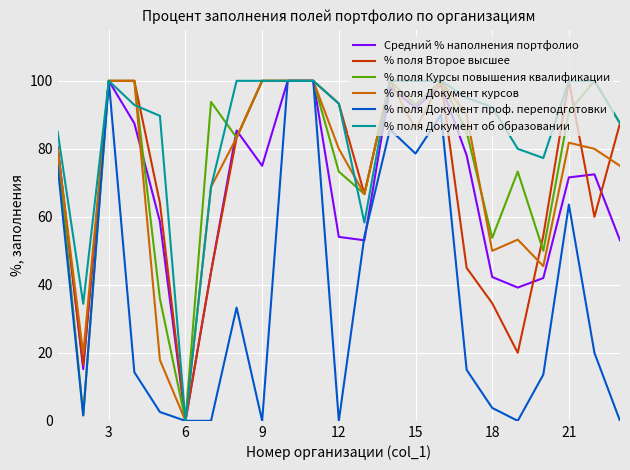

What is the maximum value shown in the chart?

100.0